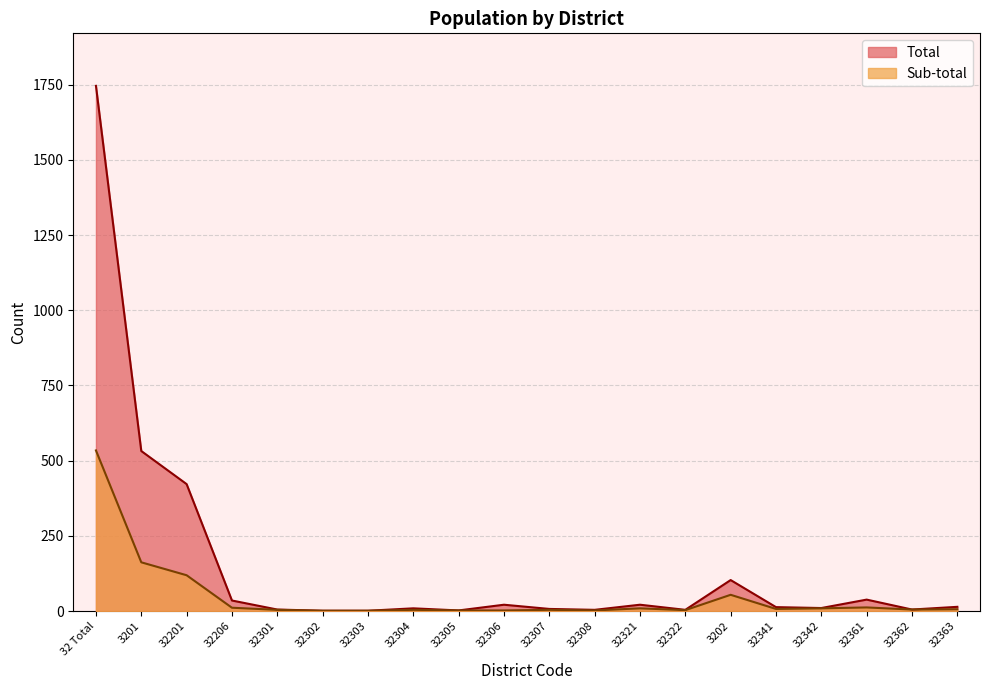

What is the difference between the Sub-total values at 32206 and 32322?

8